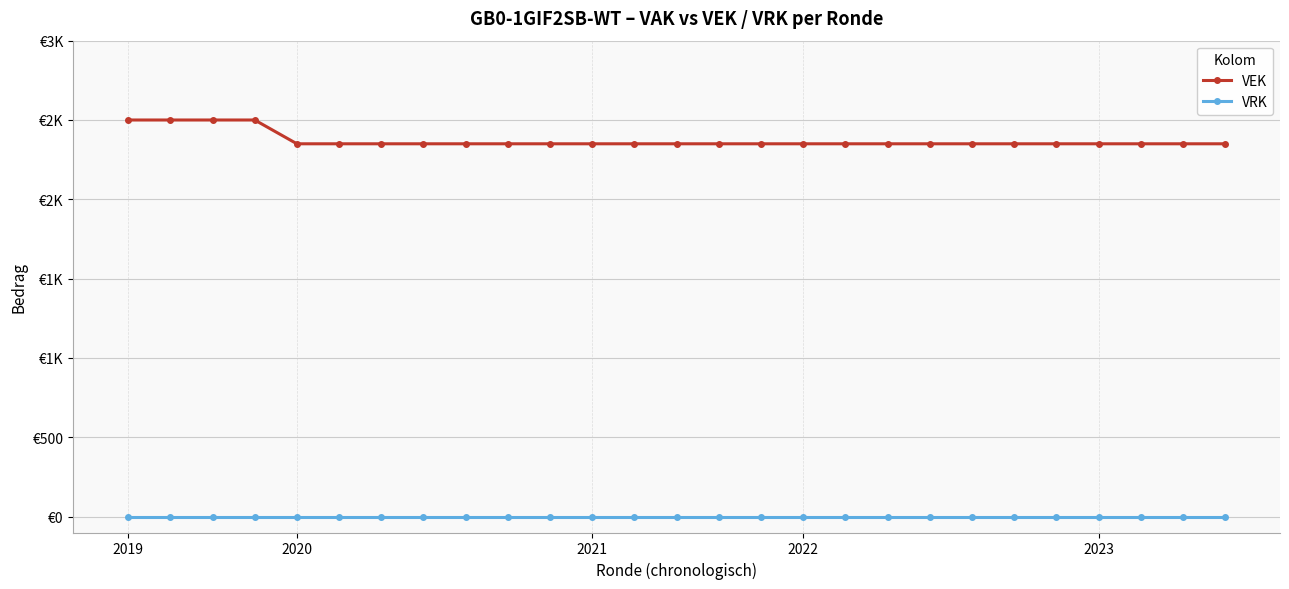

What are all the series names shown in the legend?

VEK, VRK